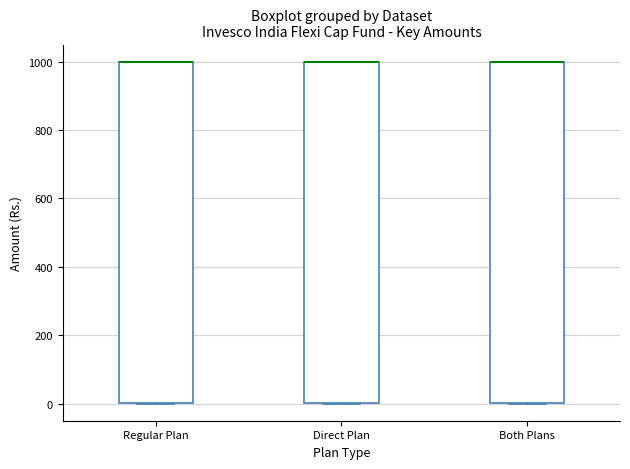

Reading left to right, transcribe this box plot: for each box, give where its median line is, the range the box spans, and where its two whiskers end, as read against the y-axis. The values are not printed on the chart, so give them approximately, as read against the axis.

Regular Plan: median 1000 (drawn on the box's upper edge), box 0 to 1000, whiskers 0 to 1000
Direct Plan: median 1000 (drawn on the box's upper edge), box 0 to 1000, whiskers 0 to 1000
Both Plans: median 1000 (drawn on the box's upper edge), box 0 to 1000, whiskers 0 to 1000